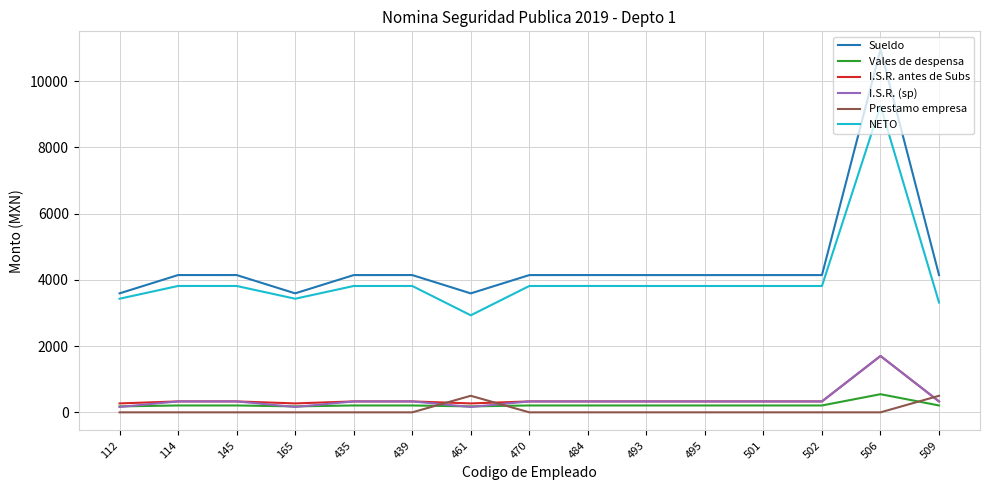

True or false: NETO and Vales de despensa cross at least once.

False